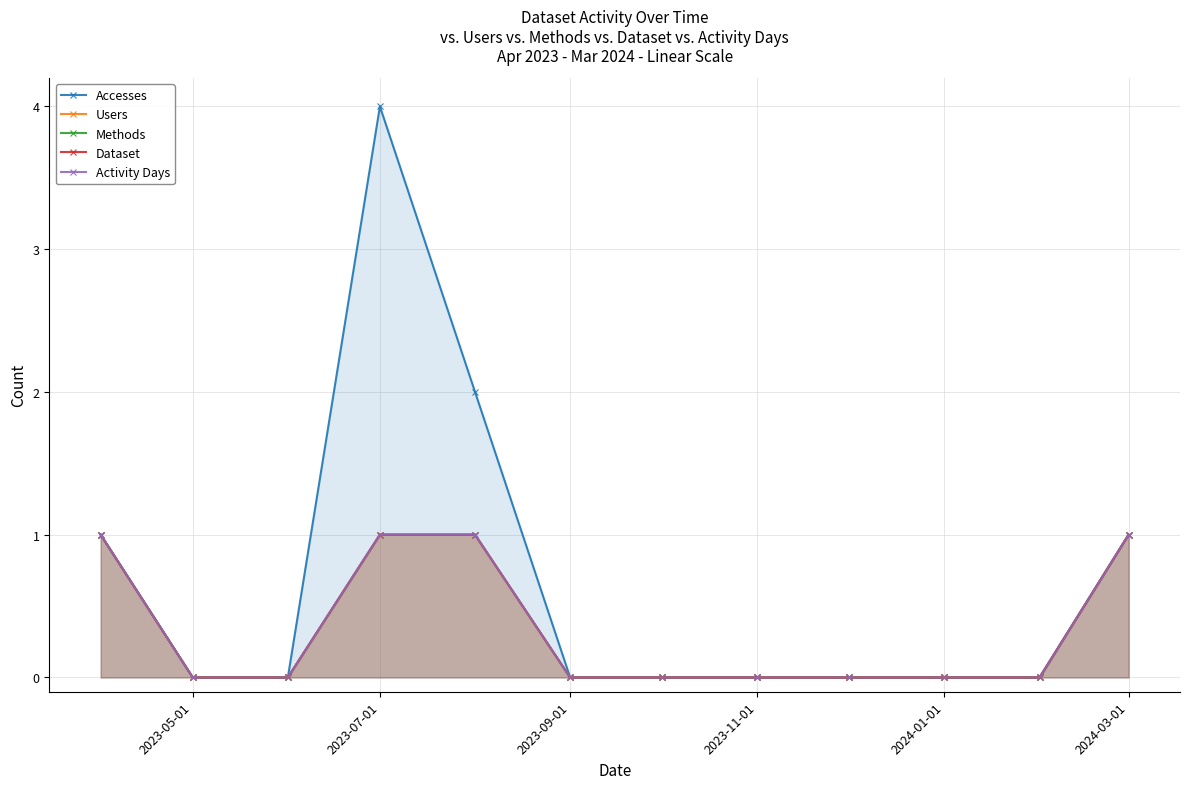

The value of Accesses at 2023-11-01 is 0. True or false?

True